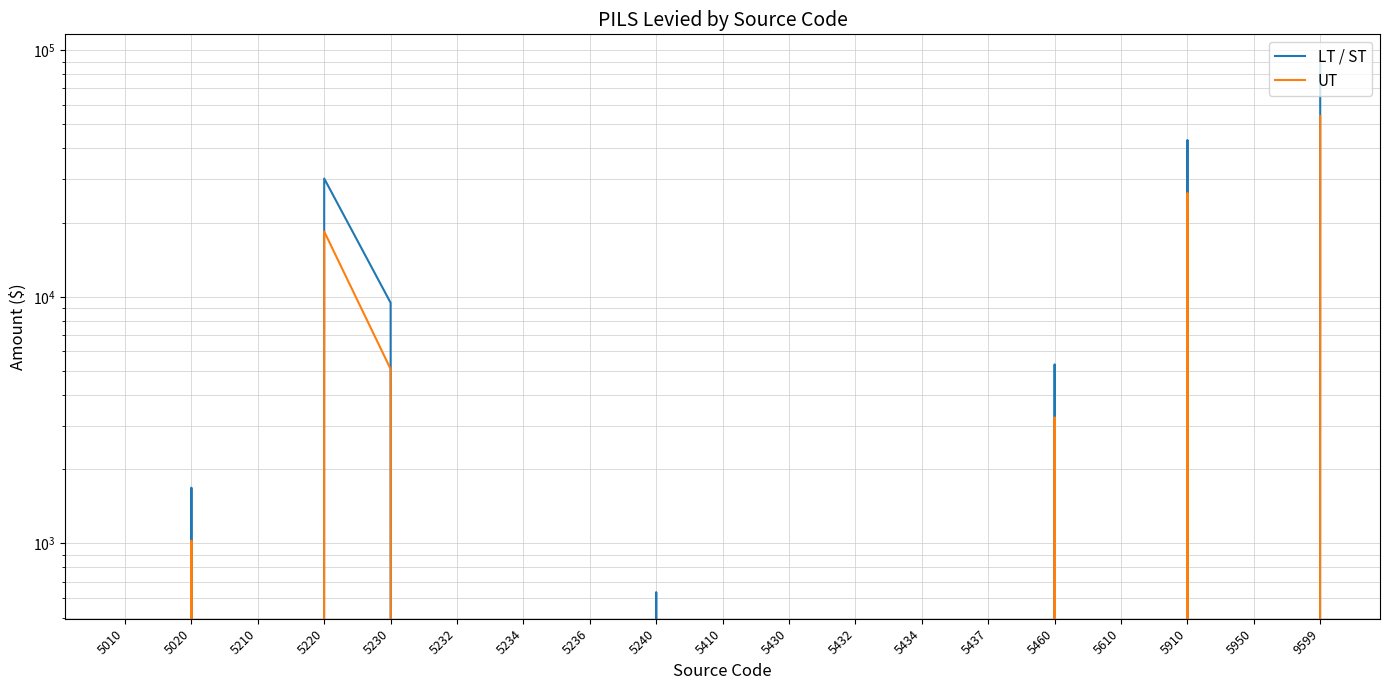

How many interior local peaks does the UT series have?

4